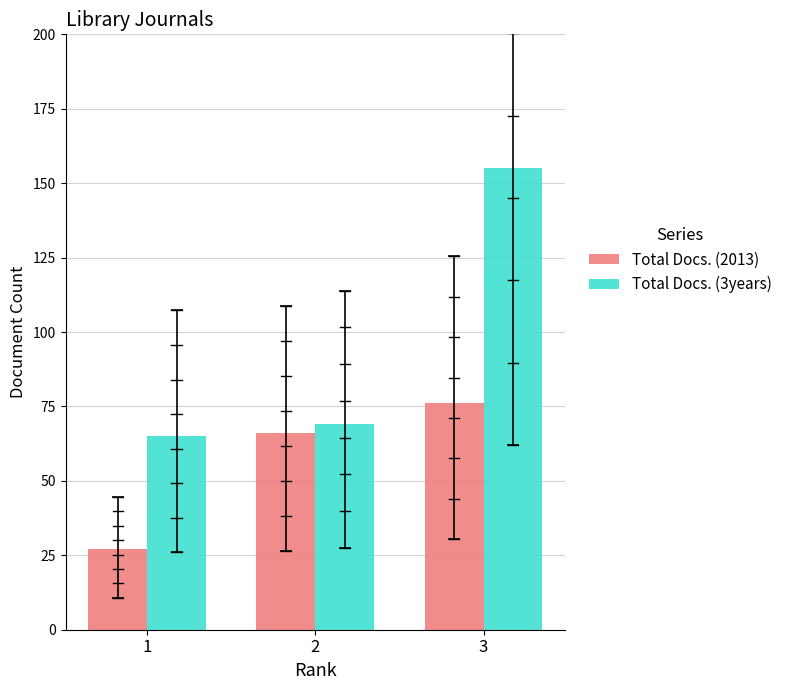

What is the sum of all Total Docs. (2013) values?

169